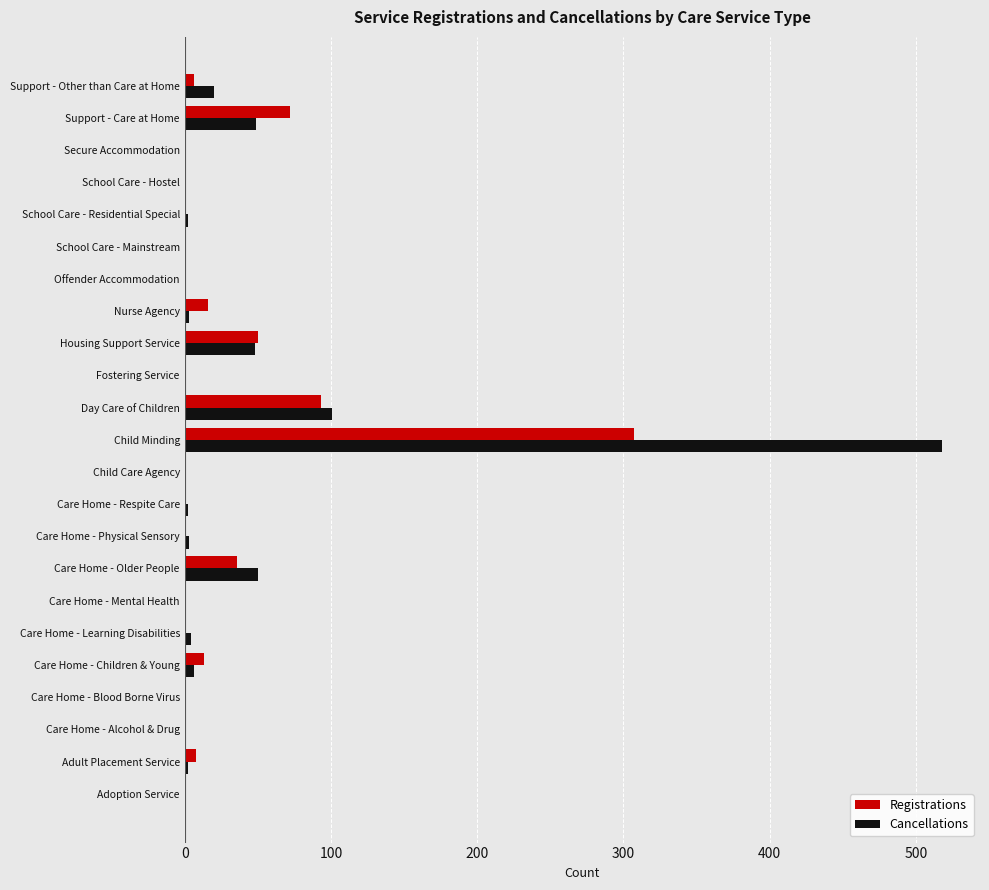

At which category is the sum across all series the highest?

Child Minding